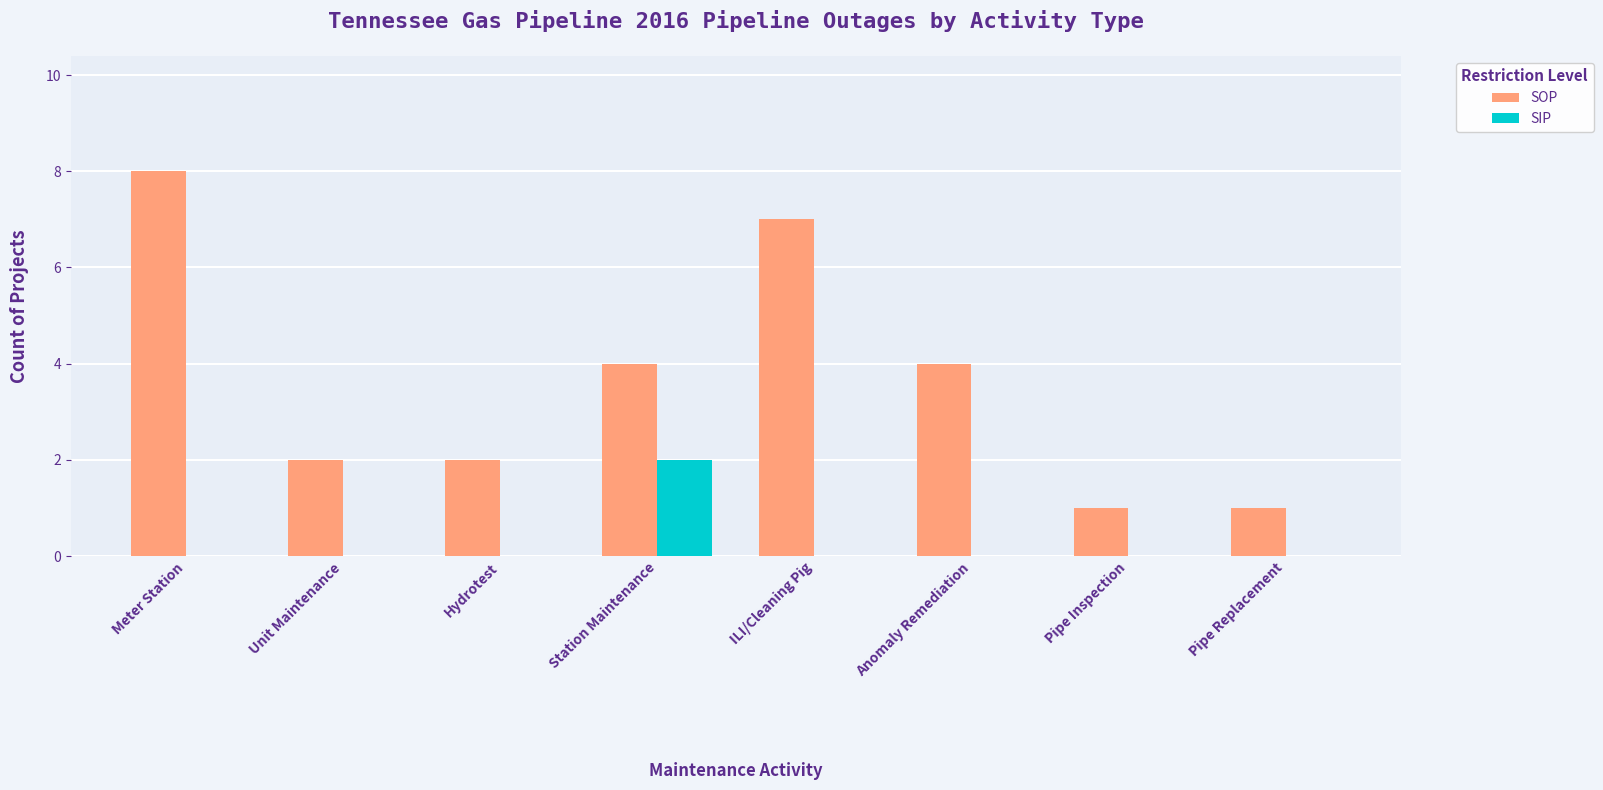

Count the SIP values in the range 0 to 1.

7